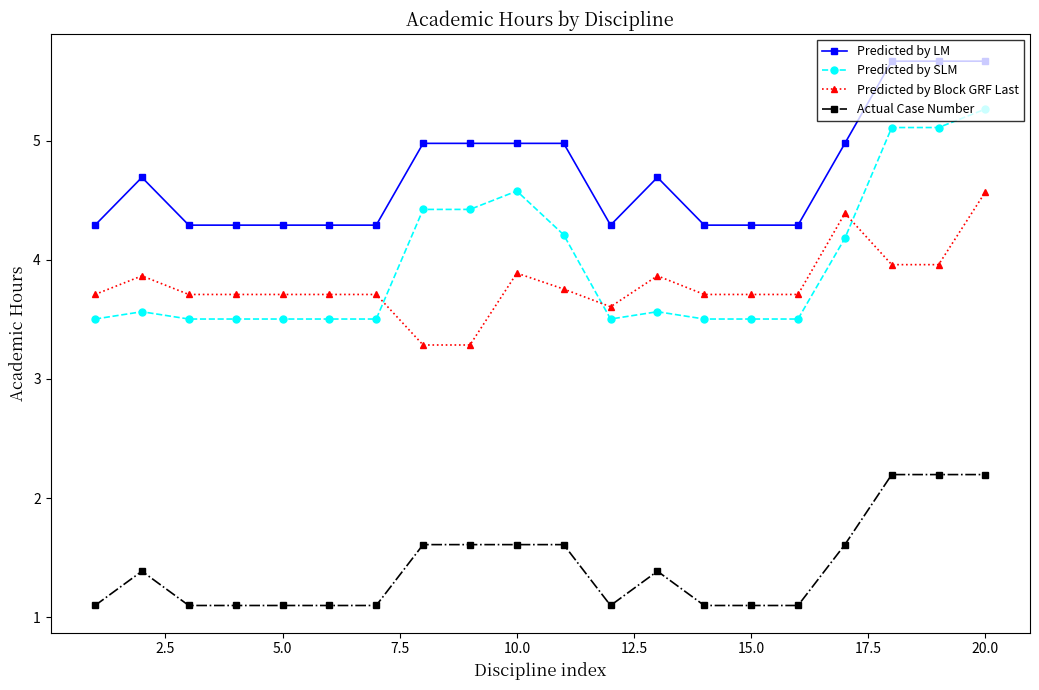

Rank the series by their maximum value, from lowest to highest.

Actual Case Number, Predicted by Block GRF Last, Predicted by SLM, Predicted by LM